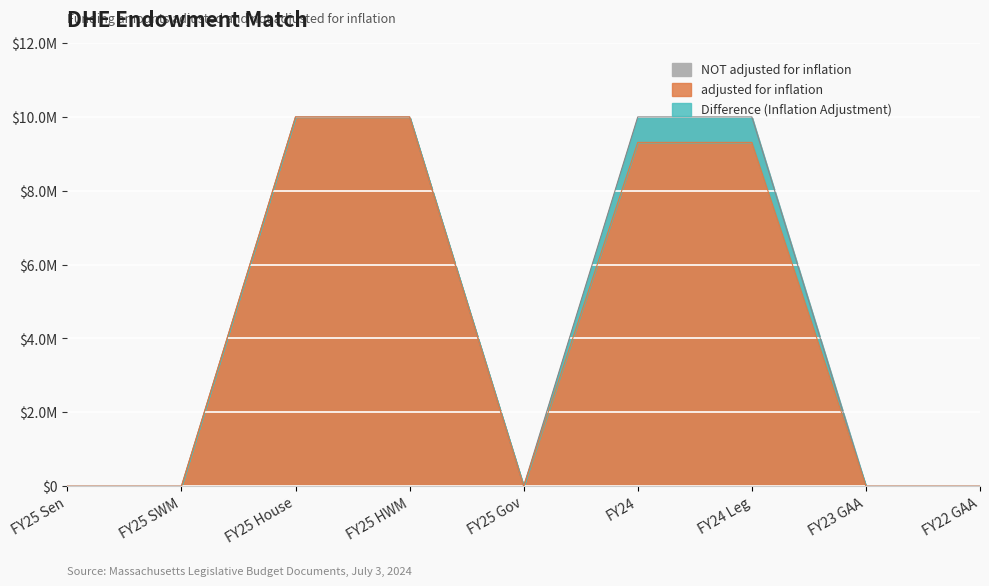

Which series changed the most between FY25 HWM and FY25 Gov?

adjusted for inflation